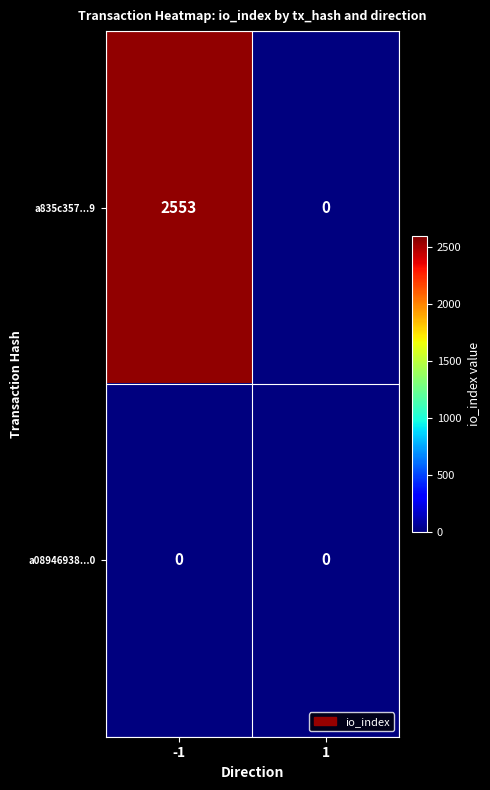

List the series in order of their overall mean, lowest first.

a08946938...0, a835c357...9